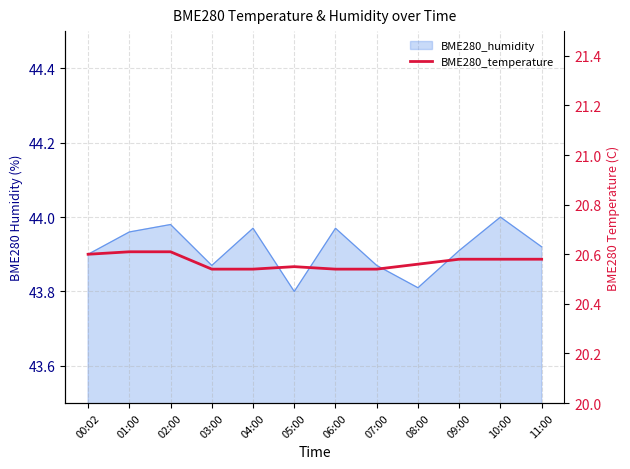

List the labels in order of value, largest first.

01:00, 02:00, 00:02, 09:00, 10:00, 11:00, 08:00, 05:00, 03:00, 04:00, 06:00, 07:00